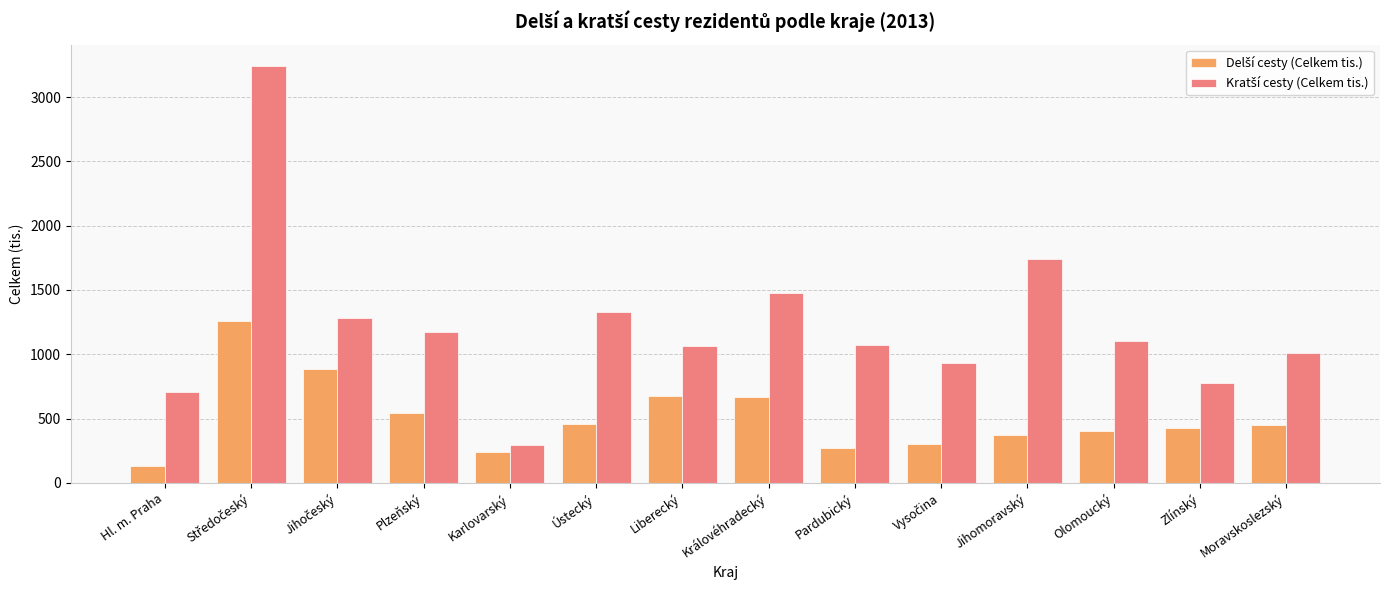

What is the label of the 5th bar from the left?

Karlovarský